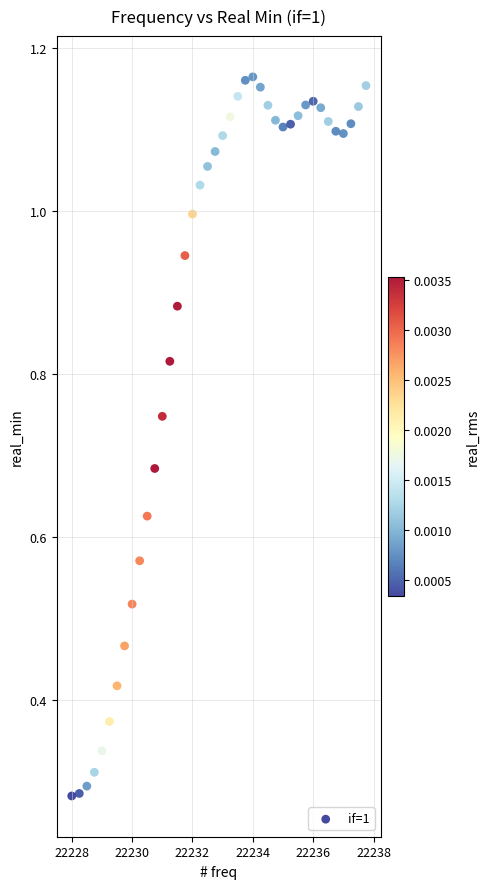

What is the range of X values (max minus min)?

9.8